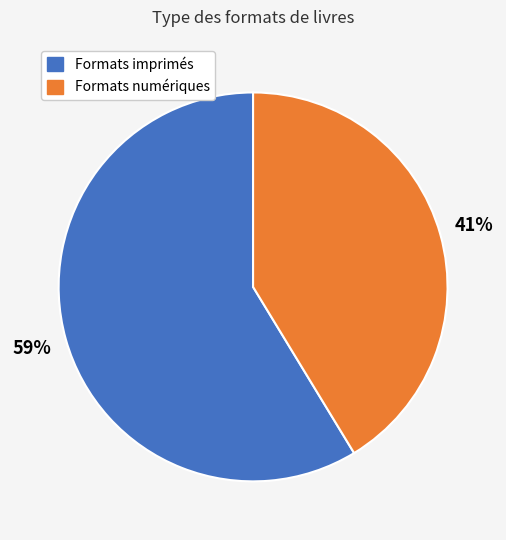

Is there a majority slice in this chart?

Yes